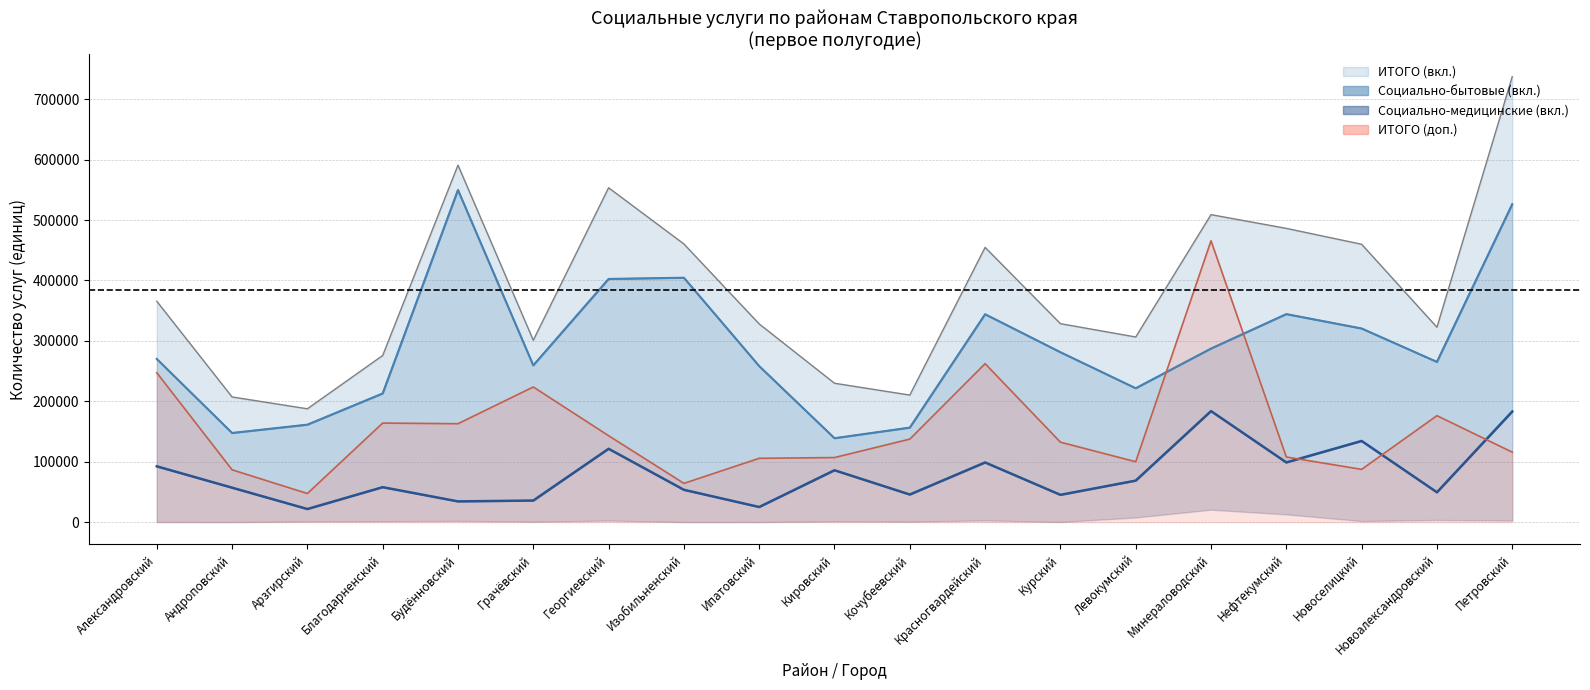

What are all the series names shown in the legend?

Социально-бытовые (вкл.), ИТОГО (вкл.), ИТОГО (доп.), Социально-медицинские (вкл.)